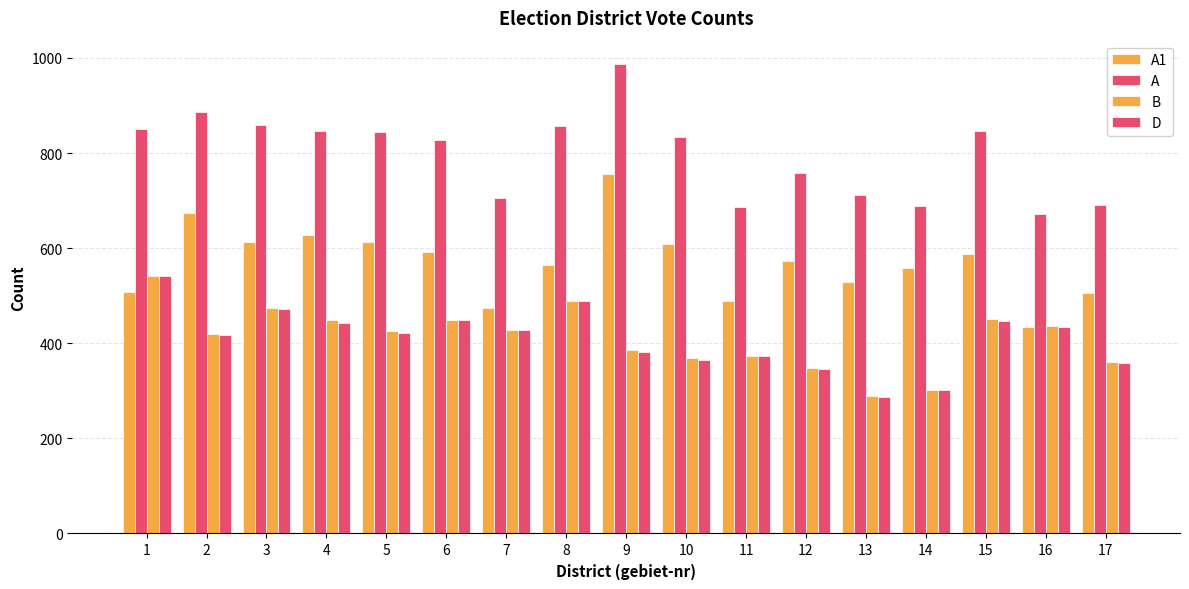

Which series has the widest spread of values?

A1